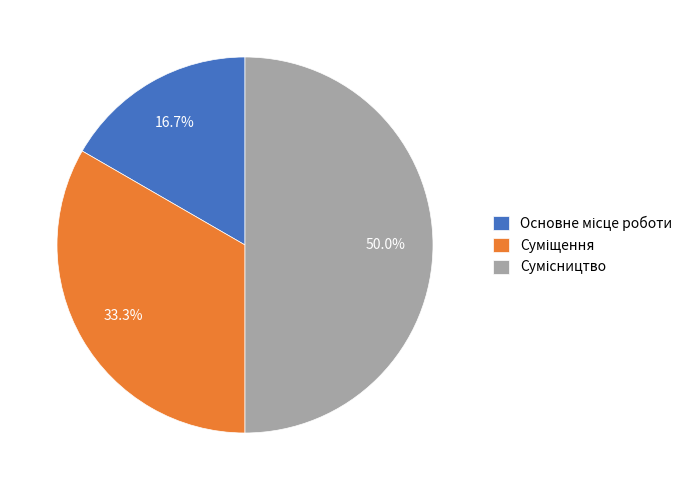

Count the number of slices in the pie.

3